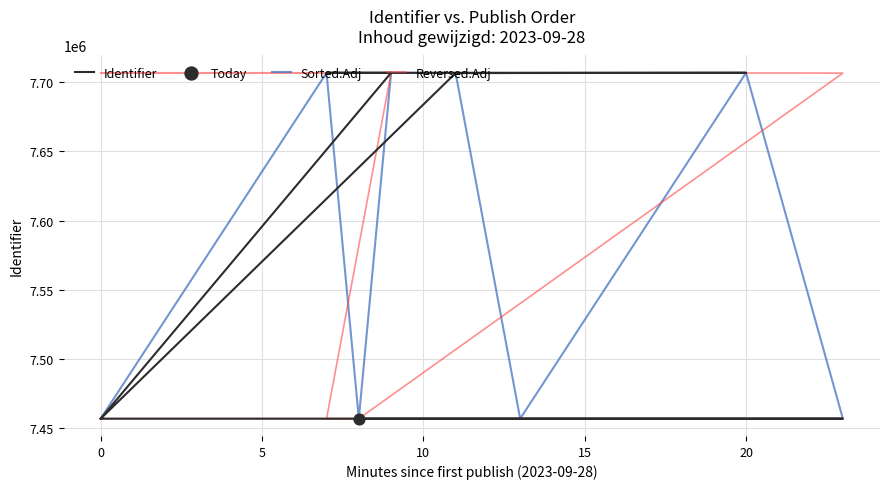

Is the value of Identifier at 8 greater than the value of Reversed.Adj at 7?

Yes